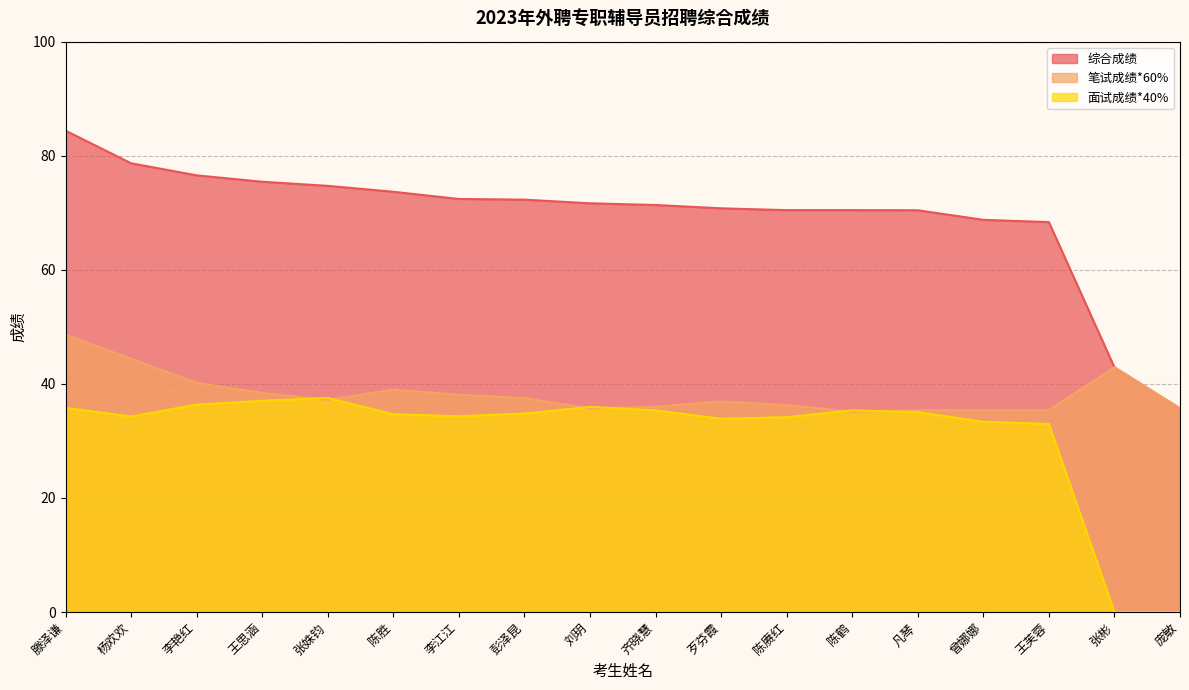

Where is 笔试成绩*60% nearest to the value 41?

李艳红